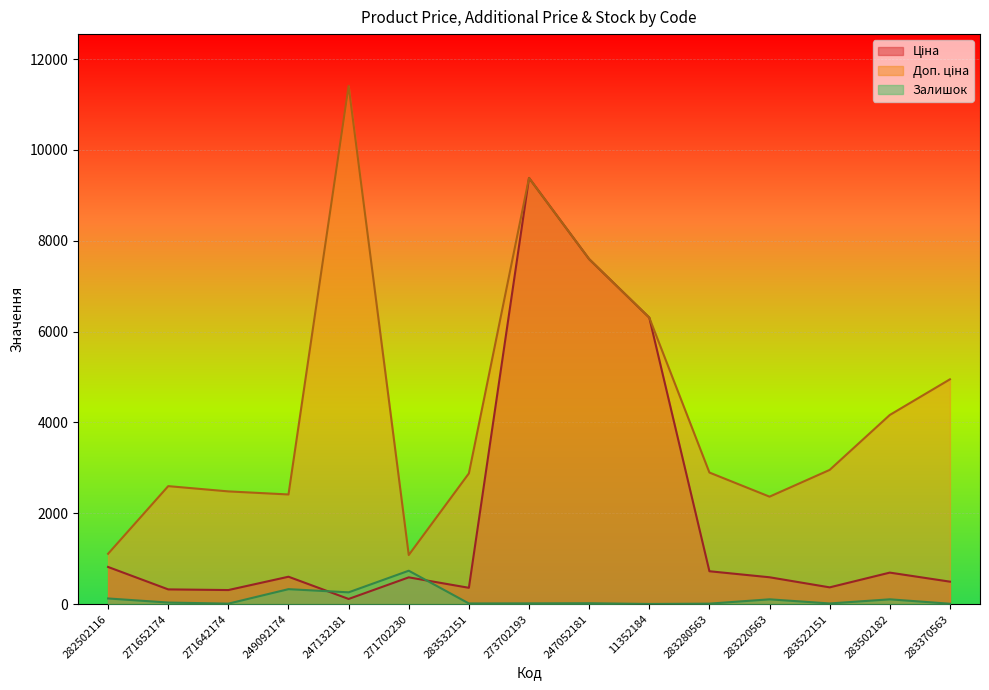

What is the sum of all Доп. ціна values?

64600.4